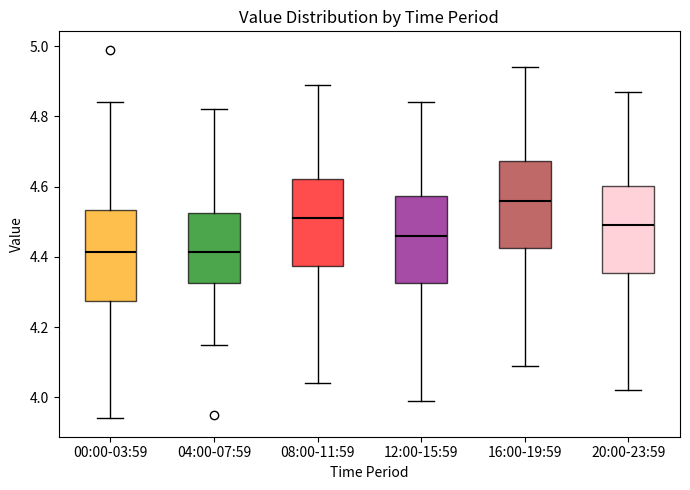

Reading left to right, transcribe this box plot: for each box, give where its median line is, the range the box spans, and where its two whiskers end, as read against the y-axis. The values are not printed on the chart, so give them approximately, as read against the axis.

00:00-03:59: median 4.42, box 4.28 to 4.54, whiskers 3.94 to 4.84
04:00-07:59: median 4.42, box 4.32 to 4.52, whiskers 4.16 to 4.82
08:00-11:59: median 4.52, box 4.38 to 4.62, whiskers 4.04 to 4.90
12:00-15:59: median 4.46, box 4.32 to 4.58, whiskers 4.00 to 4.84
16:00-19:59: median 4.56, box 4.42 to 4.68, whiskers 4.10 to 4.94
20:00-23:59: median 4.50, box 4.36 to 4.60, whiskers 4.02 to 4.88